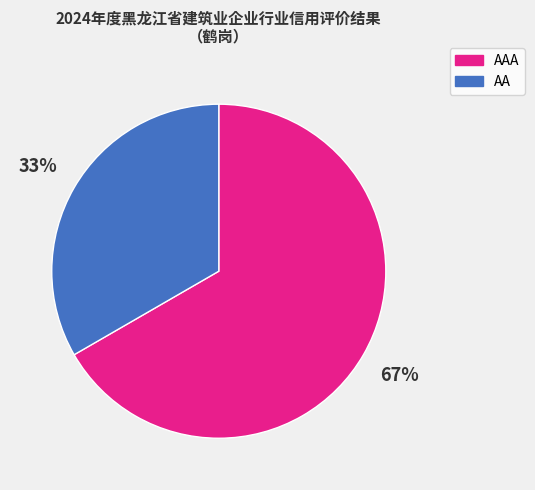

Which slice represents more than half of the pie?

AAA